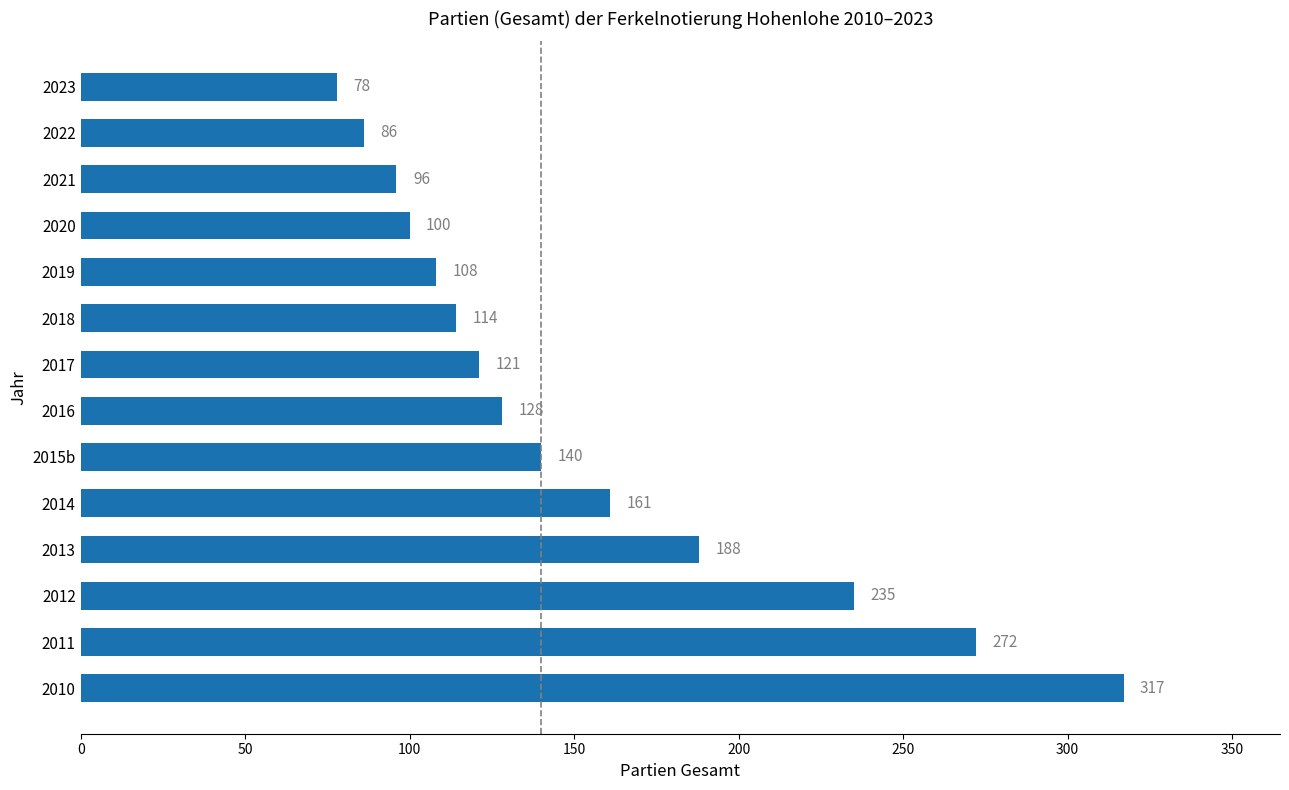

What is the average value?

153